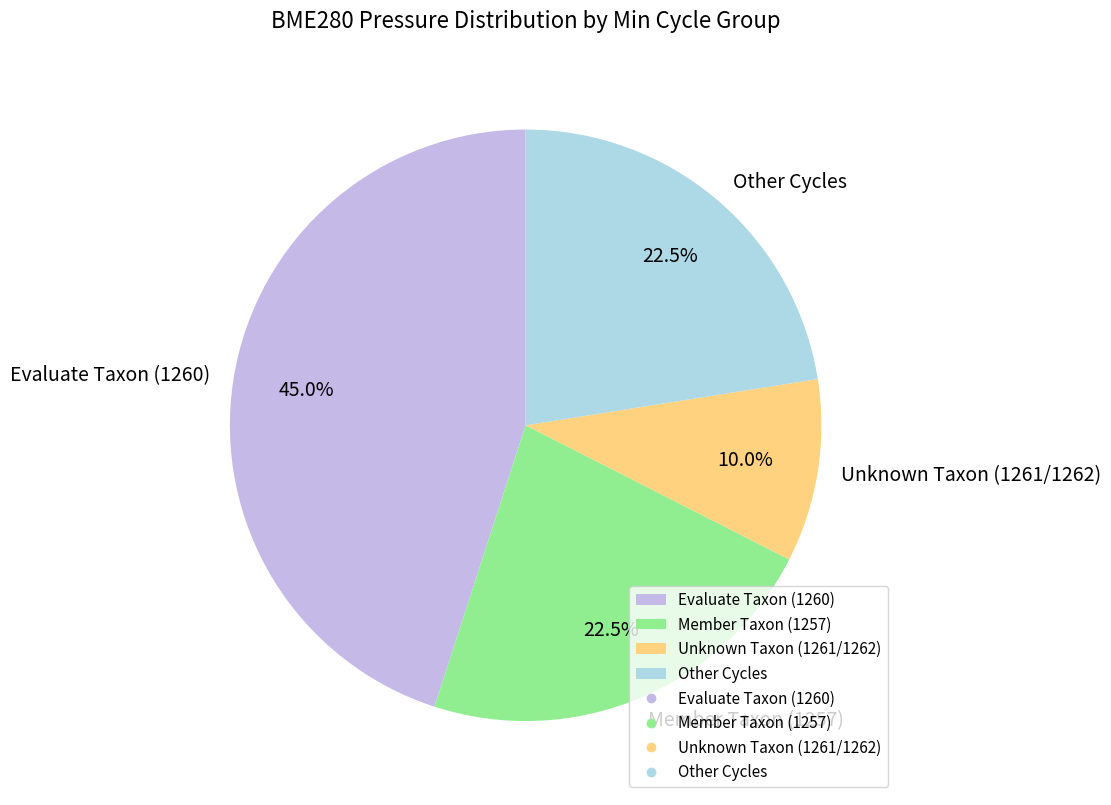

Which has a higher value, Member Taxon (1257) or Evaluate Taxon (1260)?

Evaluate Taxon (1260)